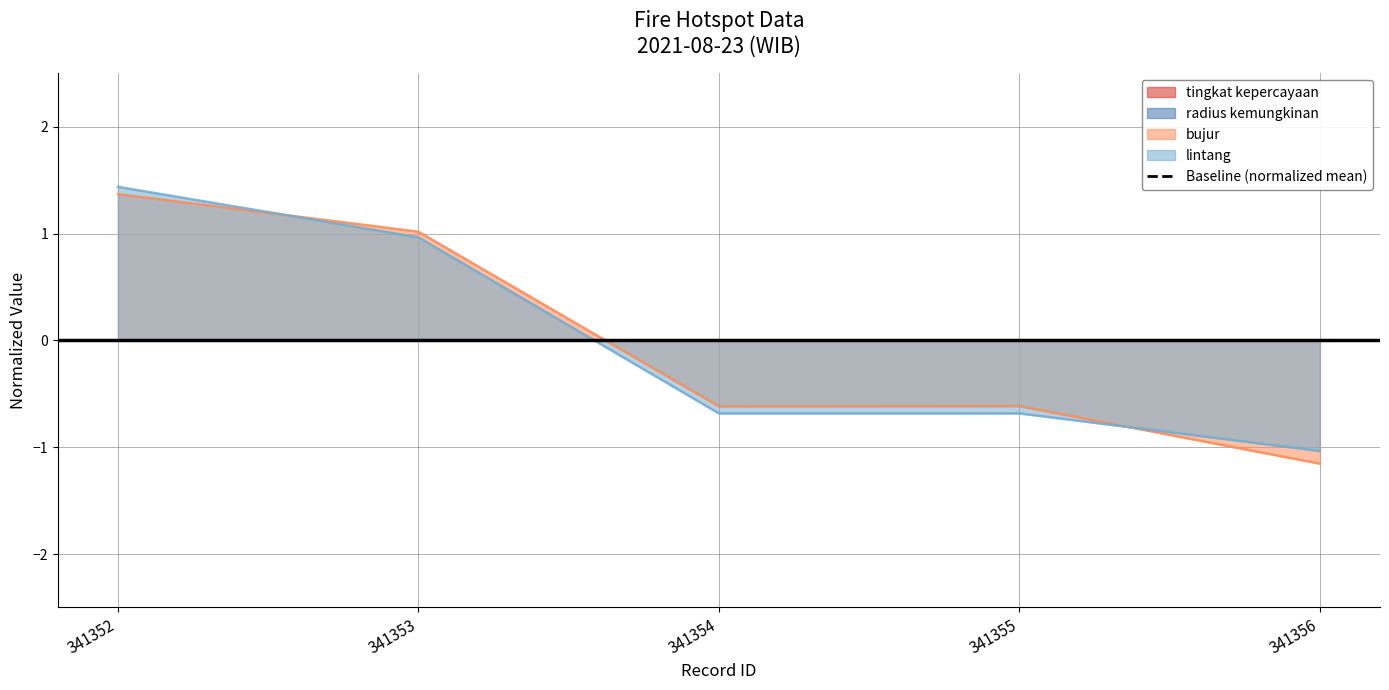

What is the sum of the lintang values at 341353 and 341354?

0.3